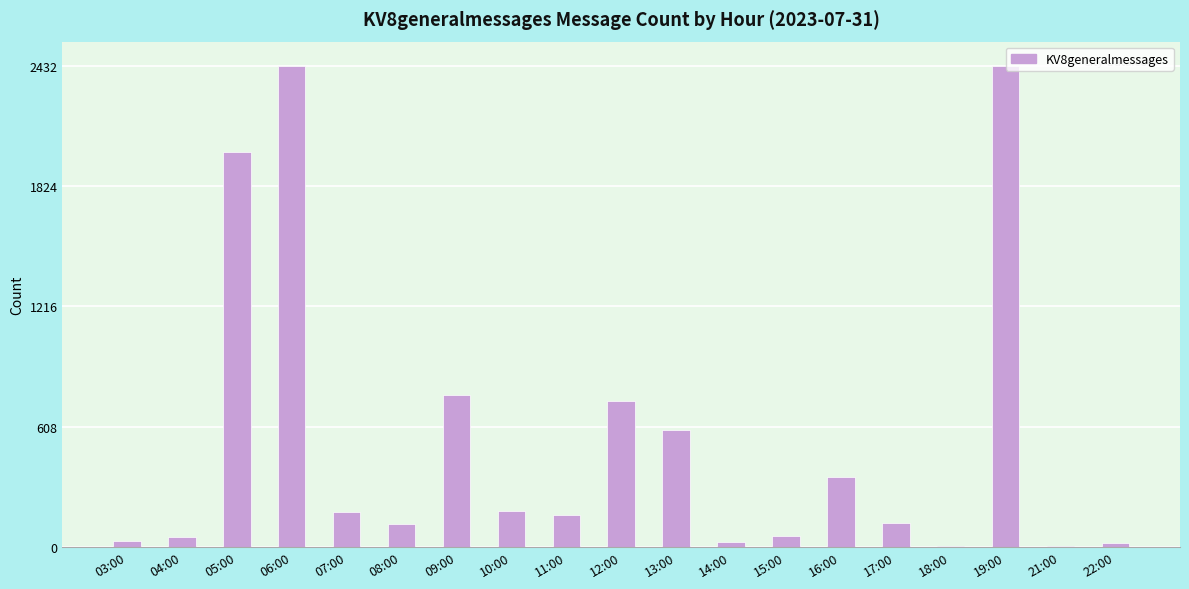

The chart shows a value of 116 at 08:00. True or false?

True